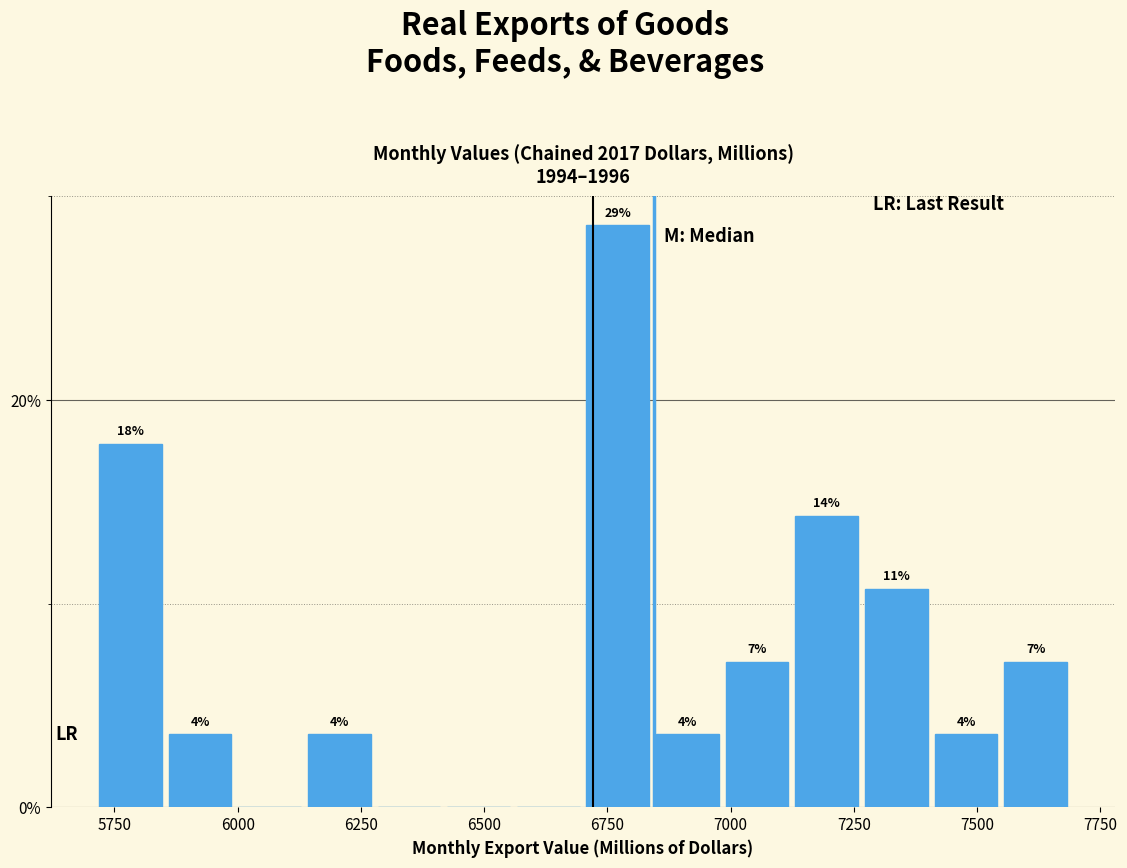

Read against the x-axis, roughly where is the centre of the tallest bar?

6750